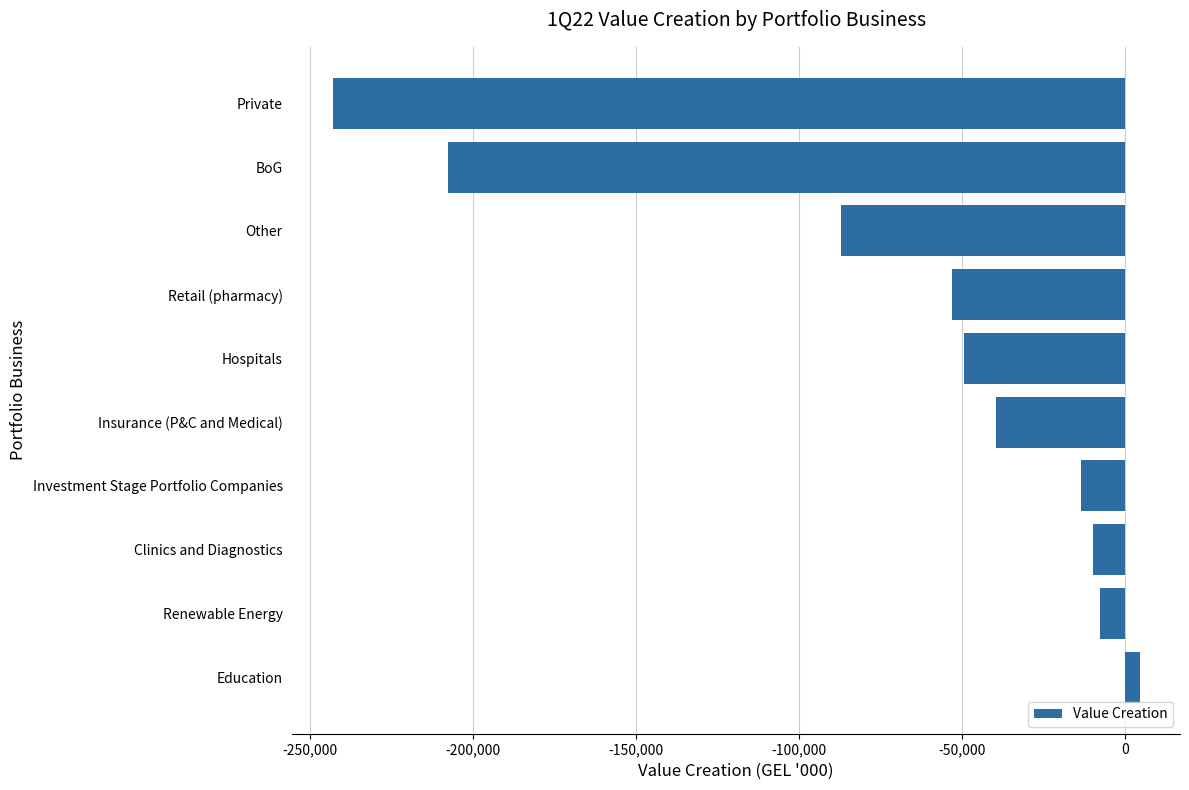

What is the change in value from Hospitals to Private?

-193595